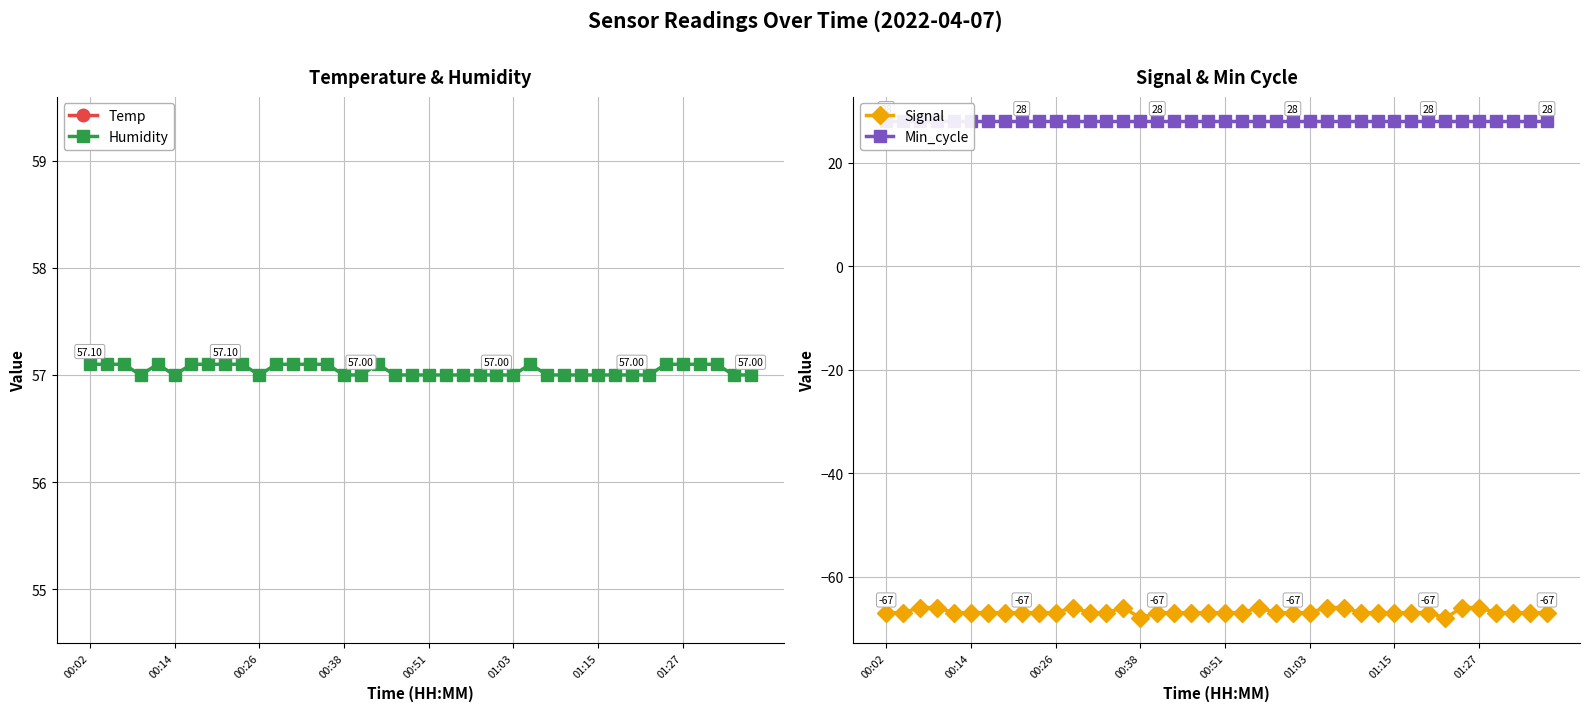

Between 13 and 29, which series saw the biggest shift?

Humidity